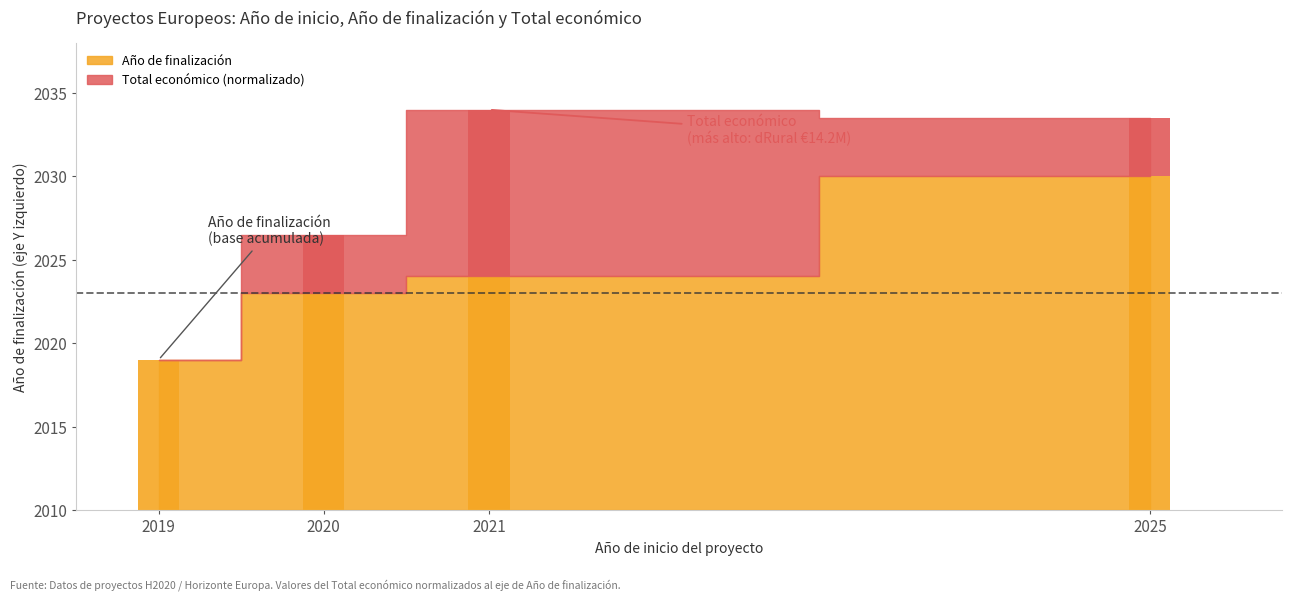

At which label does Año de finalización reach its minimum?

2019